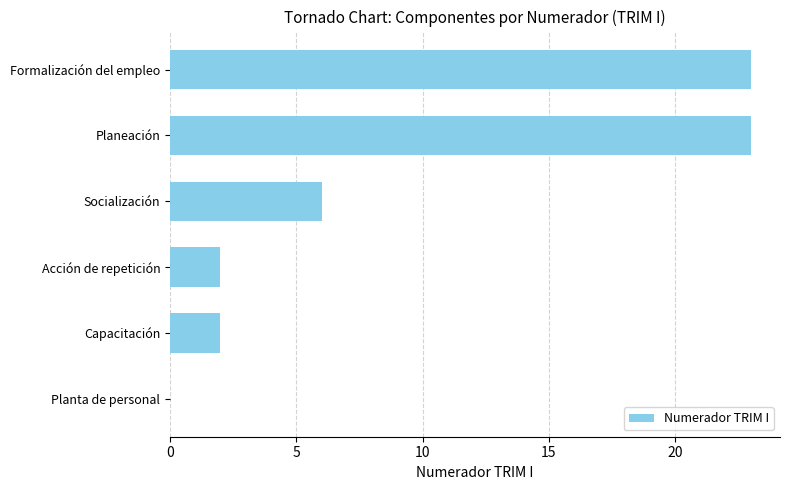

What is the greatest value displayed?

23